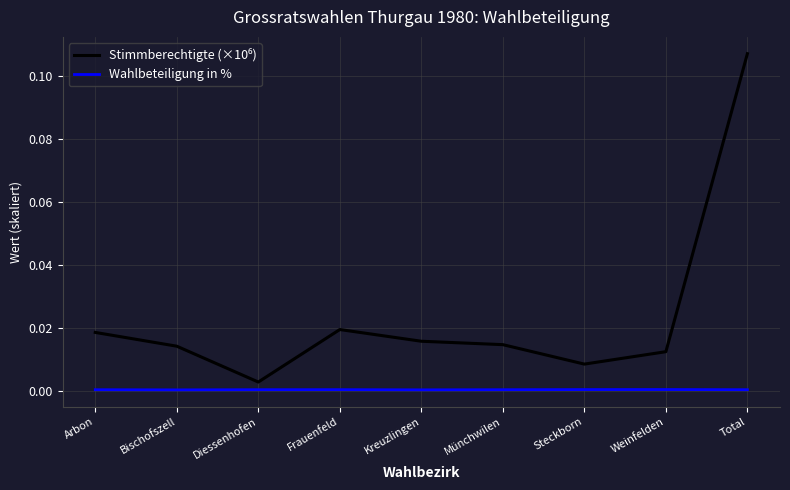

The Wahlbeteiligung in % series shows 0.0 at Arbon. True or false?

True